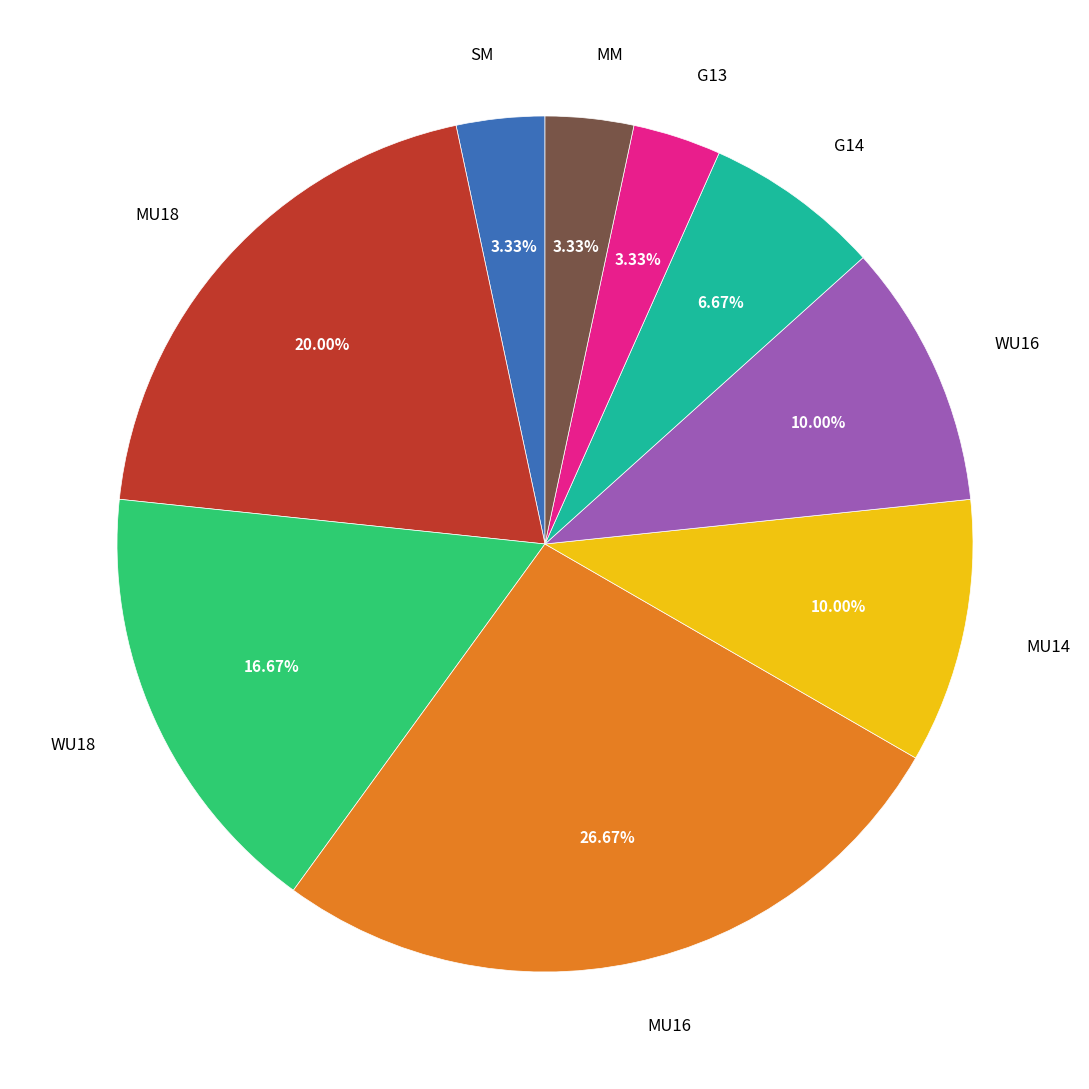

Which category has the biggest portion of the pie?

MU16